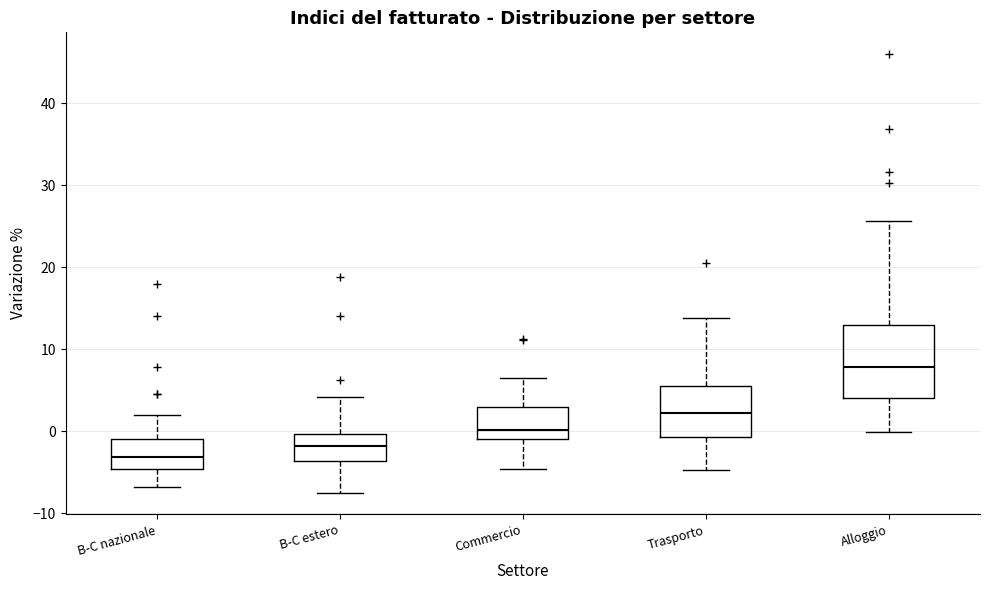

Which box's median line is the lowest?

B-C nazionale